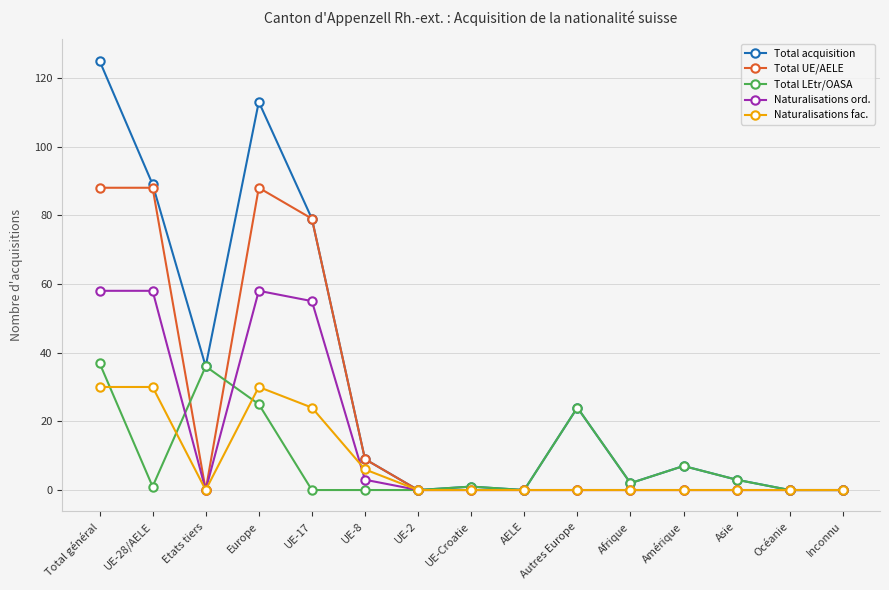

What is the difference between the Total acquisition values at AELE and Etats tiers?

36